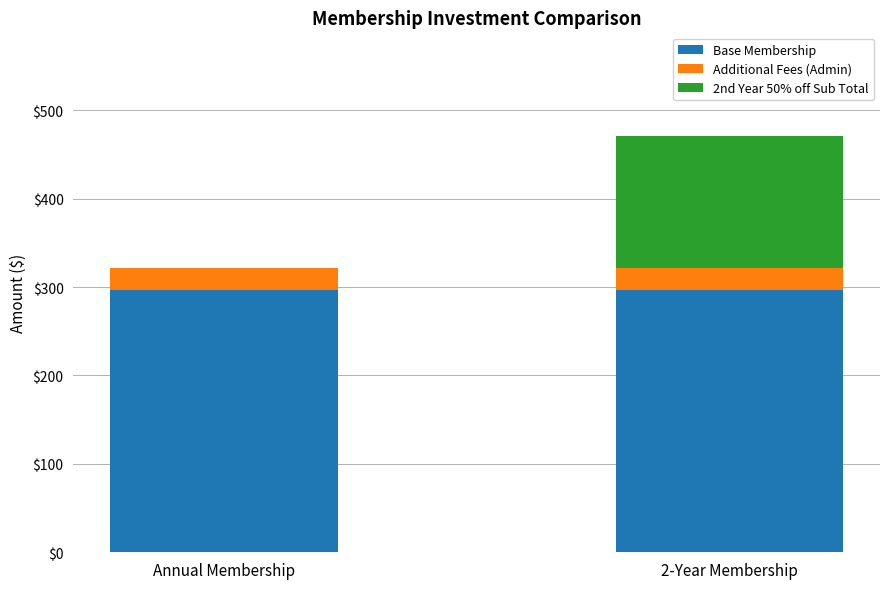

What is the maximum value for Base Membership?

297.0